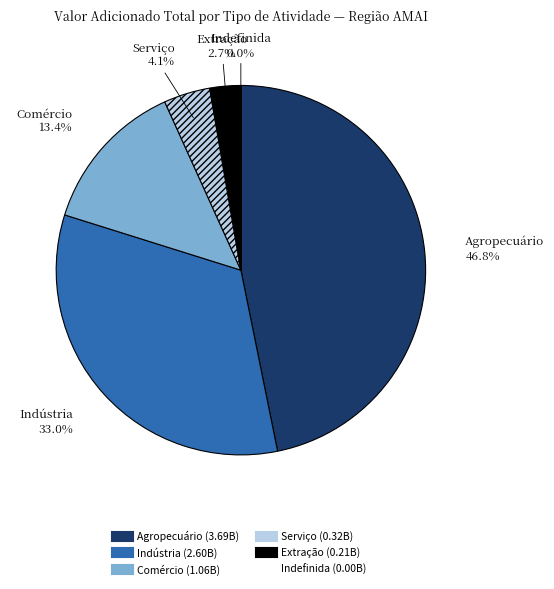

How much of the chart is everything except Agropecuário?

53.2%